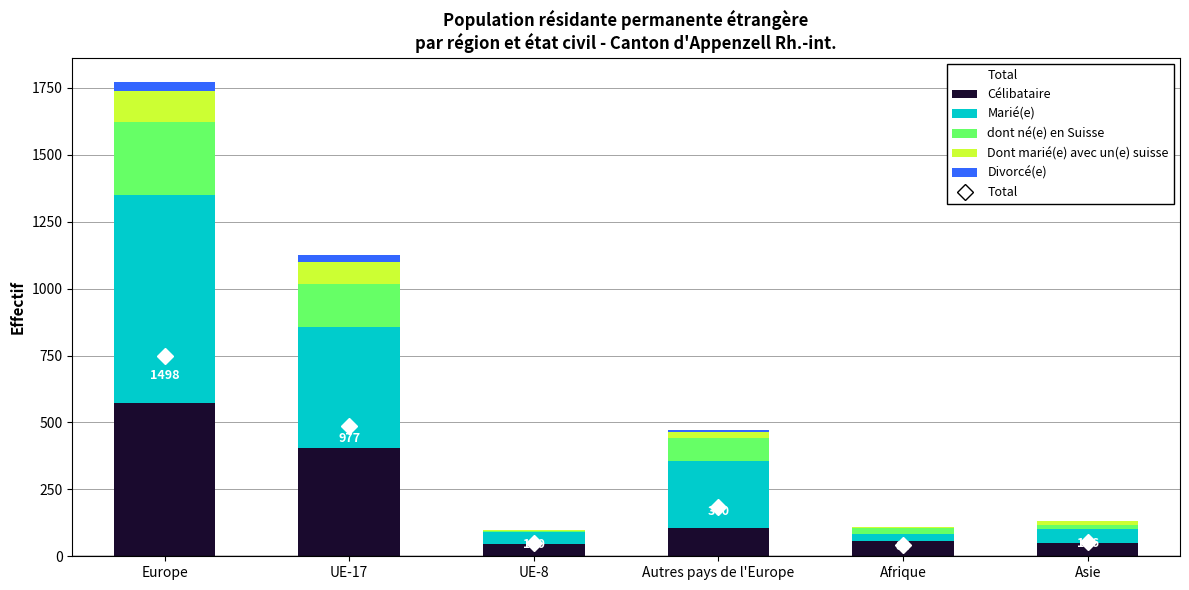

The value of Célibataire at UE-8 is 47. True or false?

True